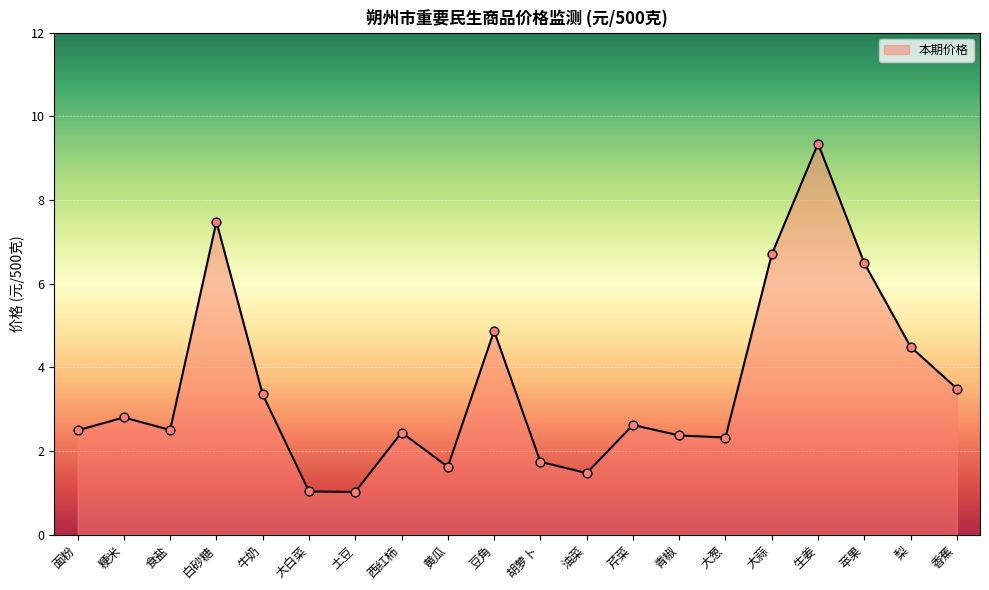

Approximately how many times larger is the value at 面粉 compared to 梨?

0.6